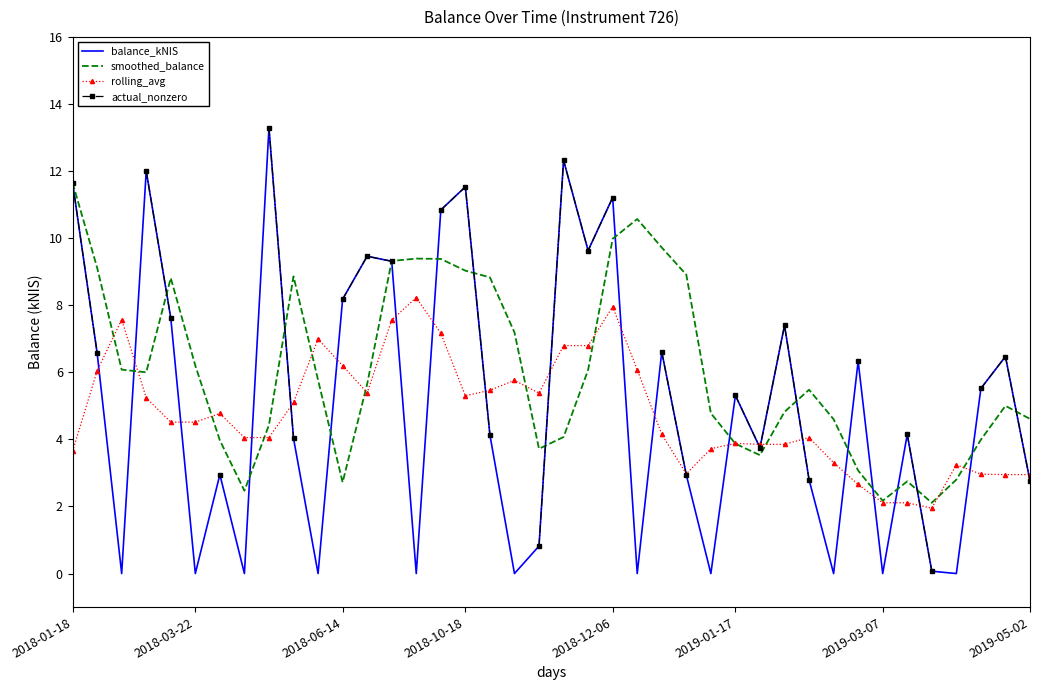

True or false: smoothed_balance has a value of 6.2 at 31.

False